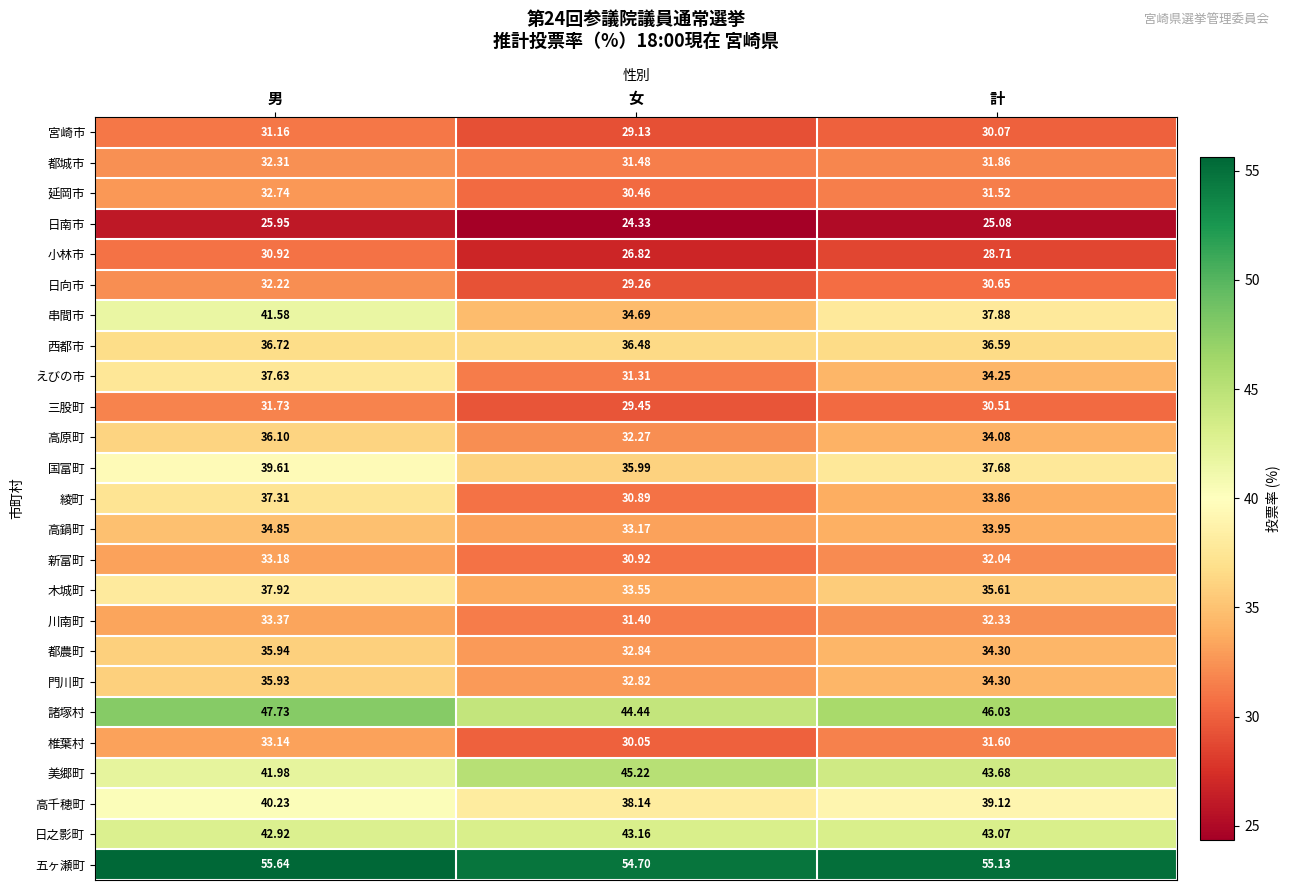

At which label does 日之影町 reach its peak?

女